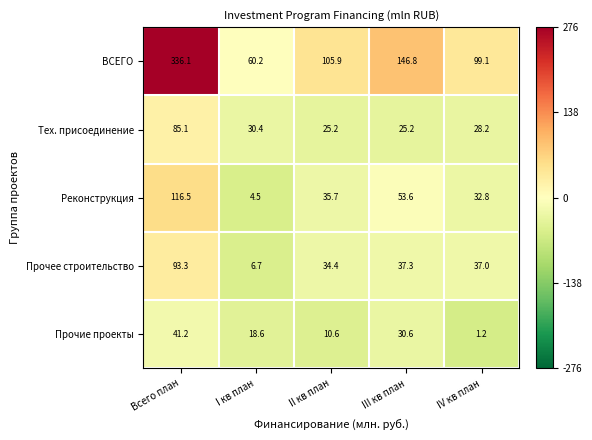

Is it true that Тех. присоединение equals 16.9 at IV кв план?

False